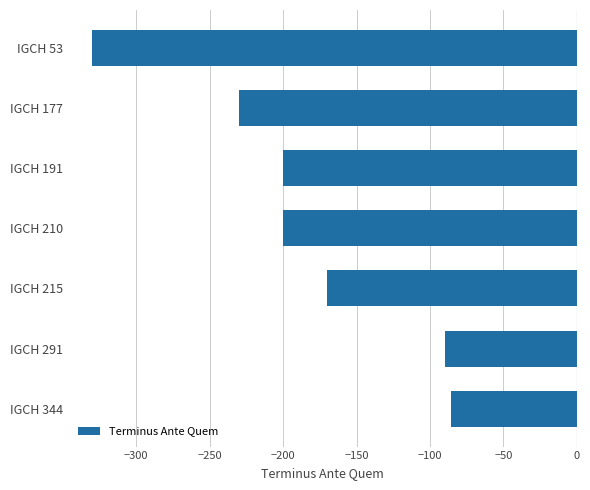

What is the value of the 3rd bar from the top?

-200